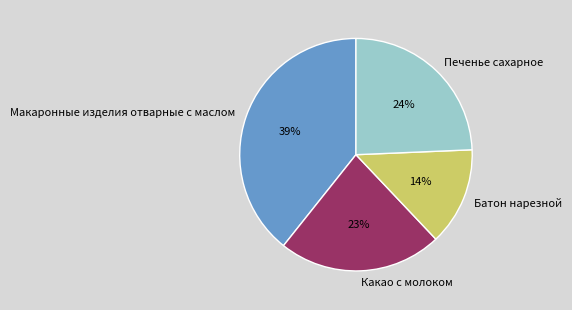

Rank the categories by value from lowest to highest.

Батон нарезной, Какао с молоком, Печенье сахарное, Макаронные изделия отварные с маслом